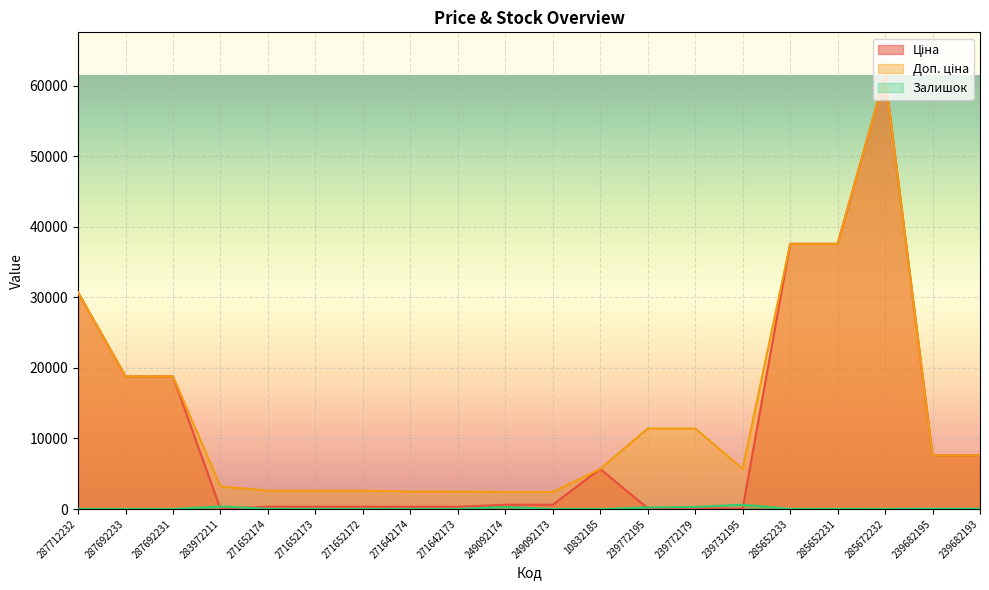

Which series has the largest total across all categories?

Доп. ціна